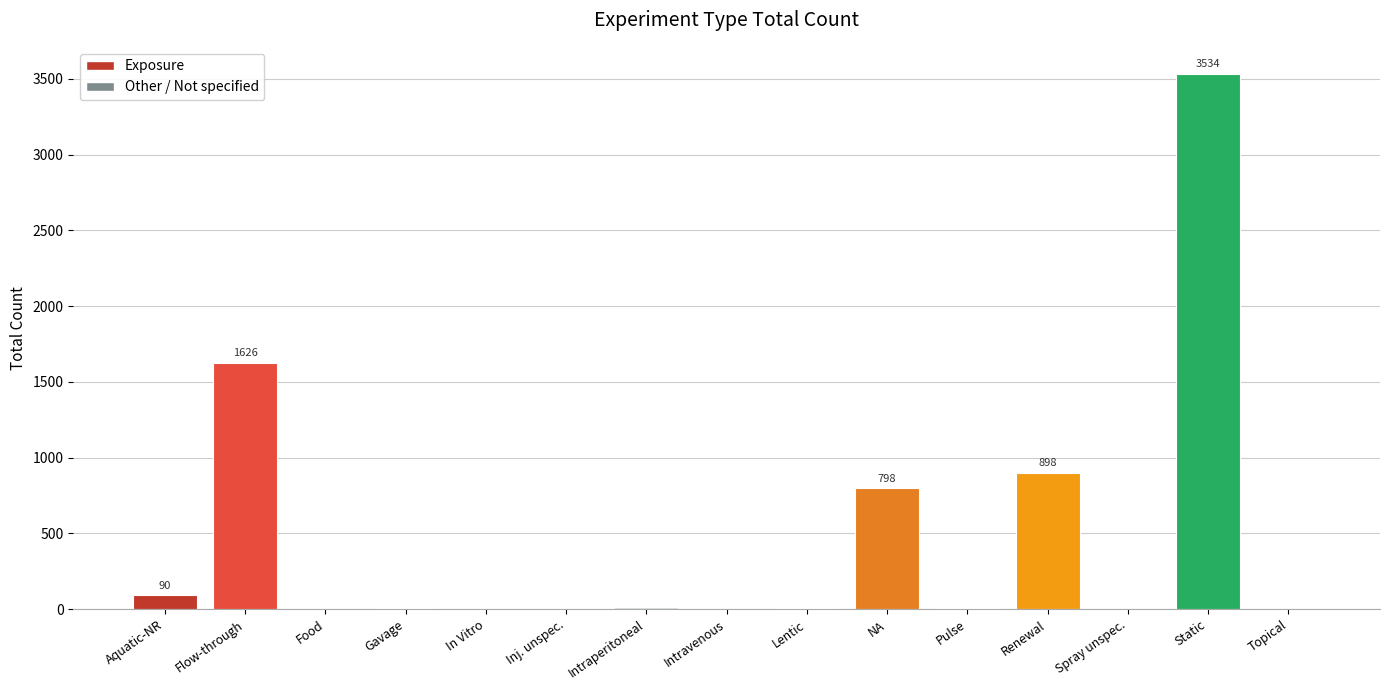

Approximately how many times larger is the value at Renewal compared to Flow-through?

0.6